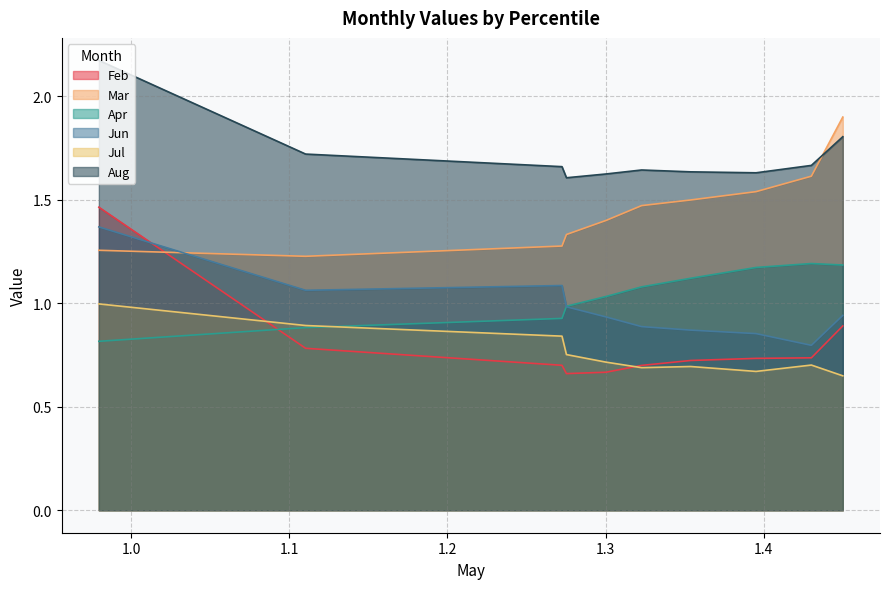

What is the greatest value displayed?

2.2